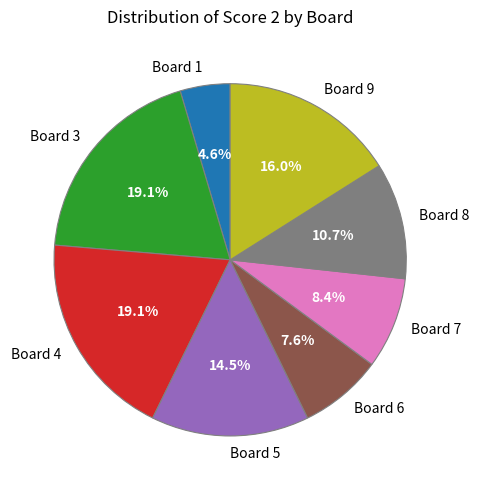

What is the total percentage of Board 5 and Board 6?

22.1%